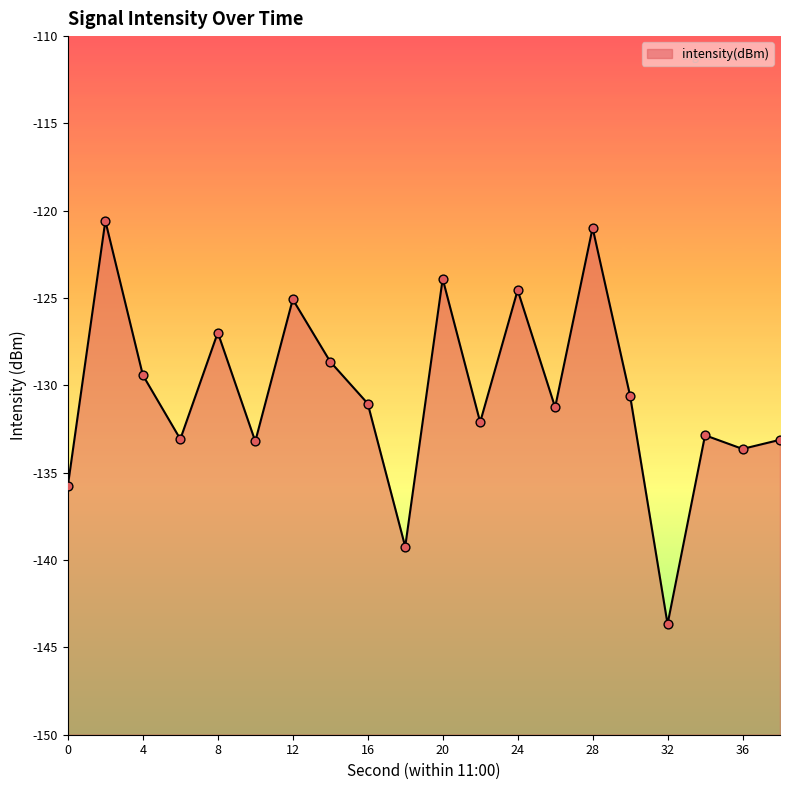

Which has a higher value, 14 or 12?

12